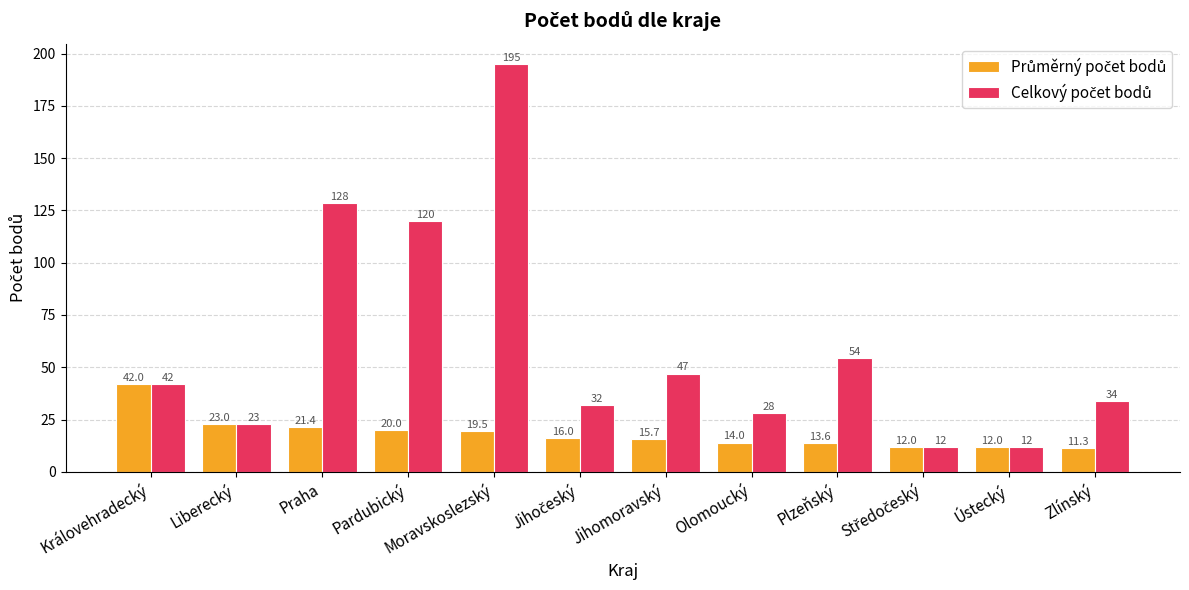

At how many categories does at least one series exceed 69?

3